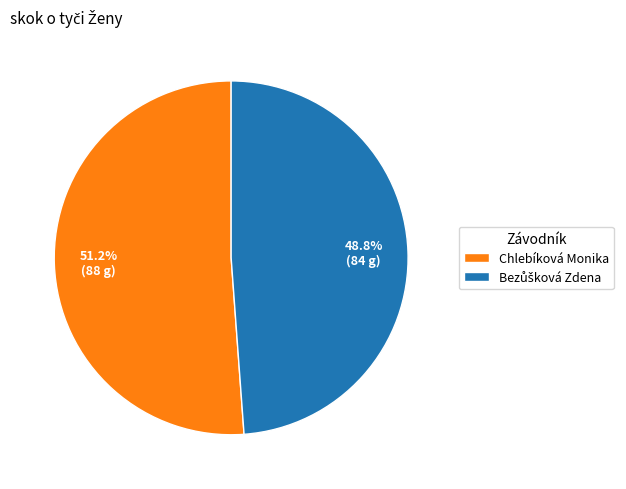

What portion of the pie excludes Chlebíková Monika?

48.8%